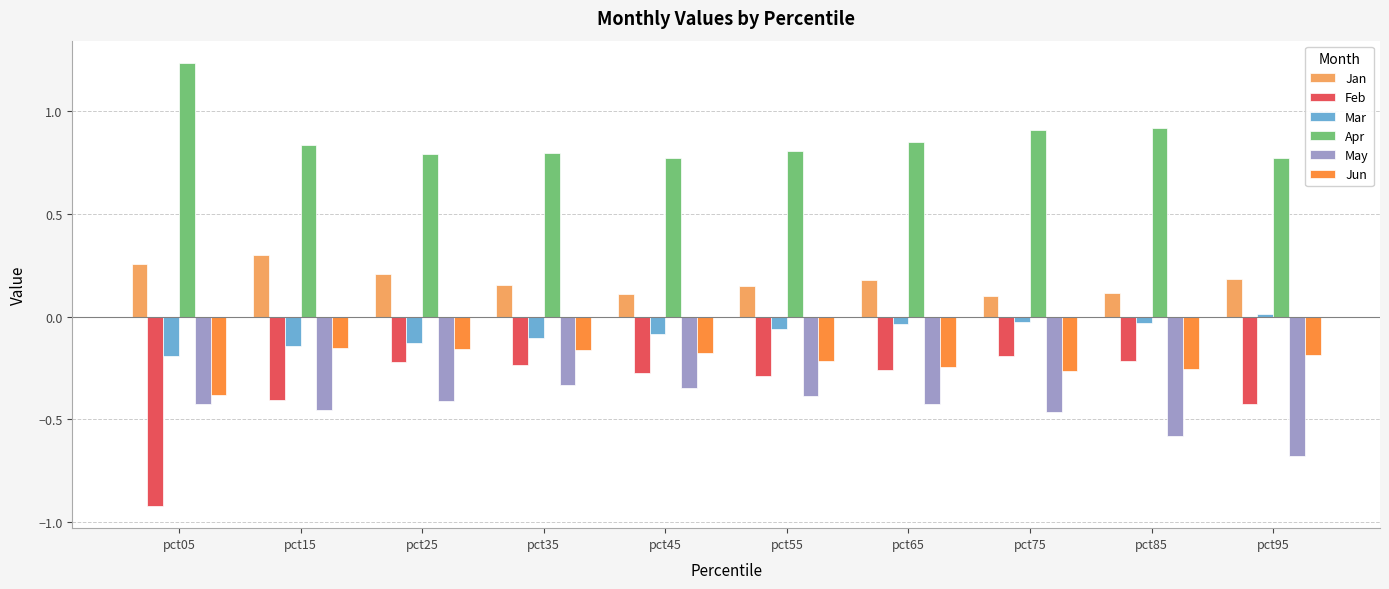

At how many categories does at least one series exceed 1?

1